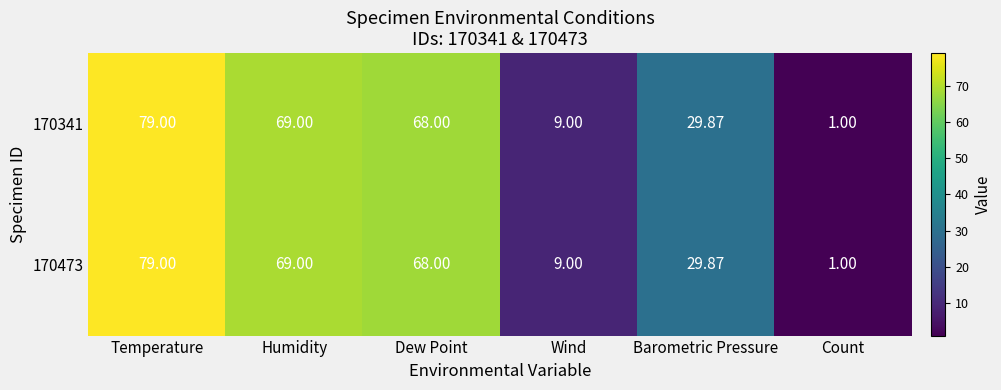

At which category is the sum across all series the highest?

Temperature